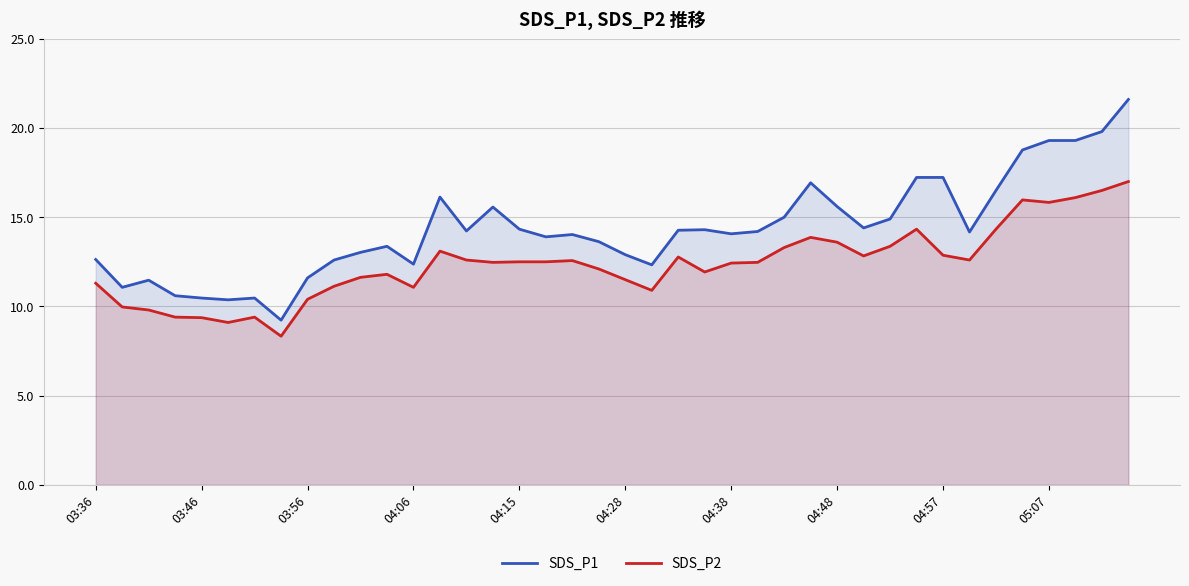

What is the average value of the SDS_P2 series?

12.4